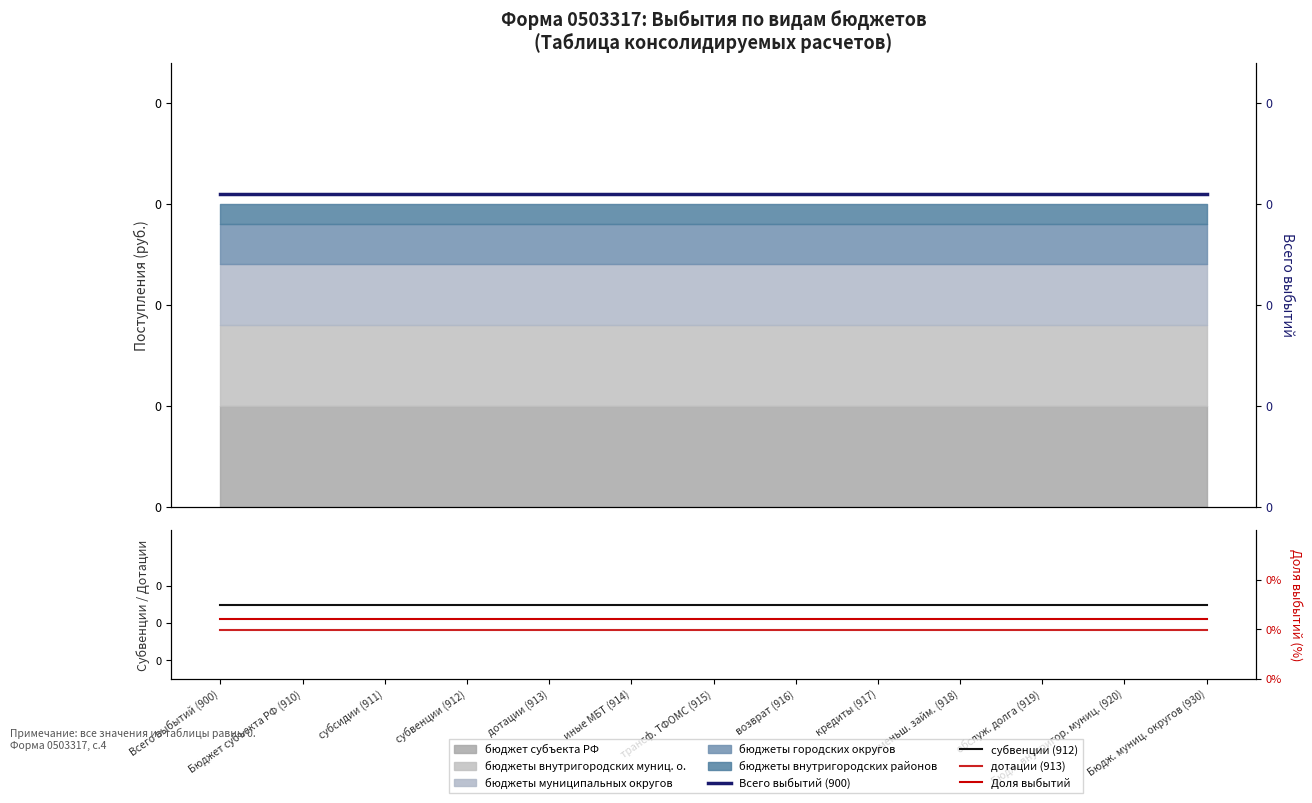

What position from the left is субсидии (911)?

3